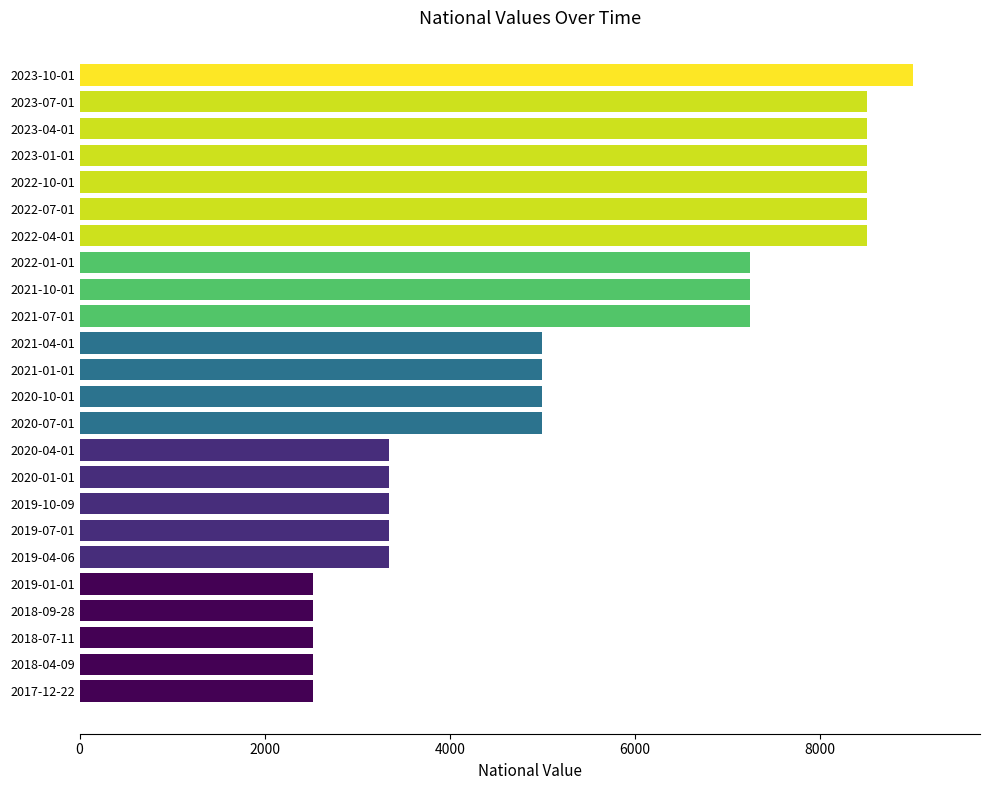

What is the label of the 22nd bar from the bottom?

2023-04-01